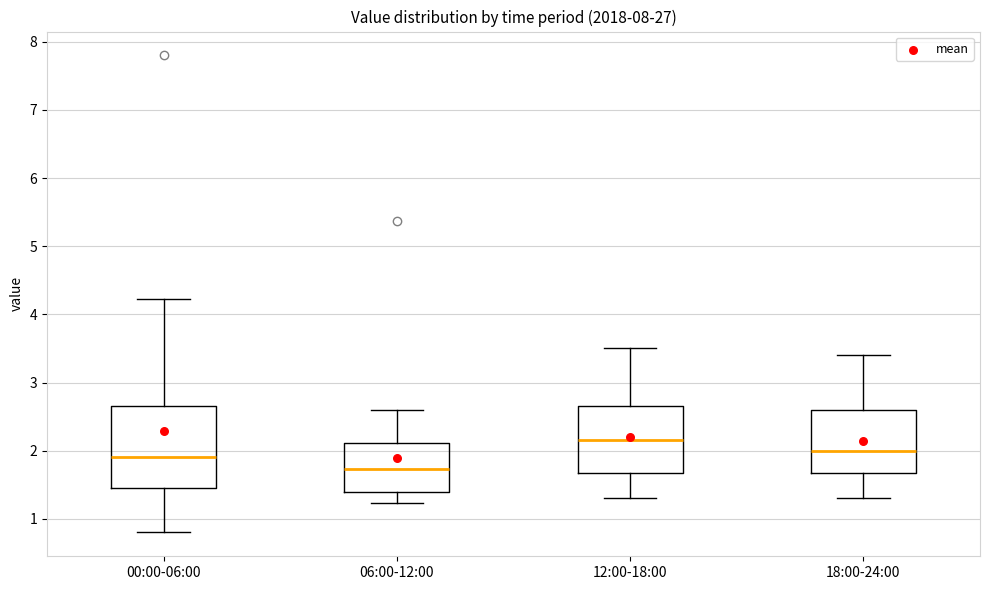

Reading left to right, transcribe this box plot: for each box, give where its median line is, the range the box spans, and where its two whiskers end, as read against the y-axis. The values are not printed on the chart, so give them approximately, as read against the axis.

00:00-06:00: median 1.9, box 1.4 to 2.7, whiskers 0.8 to 4.2
06:00-12:00: median 1.7, box 1.4 to 2.1, whiskers 1.2 to 2.6
12:00-18:00: median 2.2, box 1.7 to 2.7, whiskers 1.3 to 3.5
18:00-24:00: median 2.0, box 1.7 to 2.6, whiskers 1.3 to 3.4